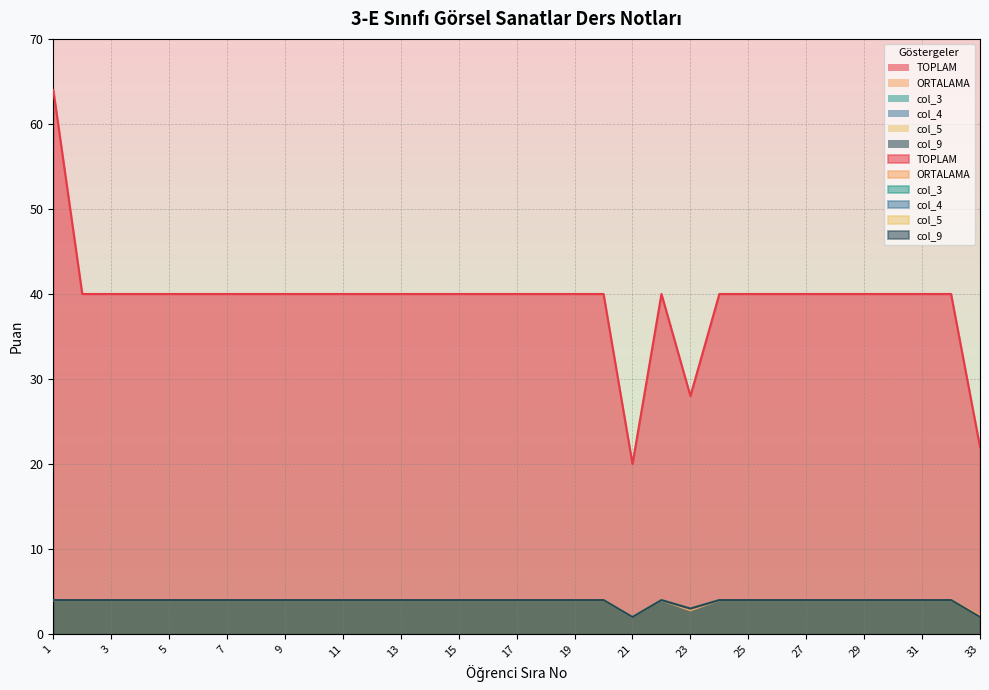

Rank the series by their maximum value, from lowest to highest.

ORTALAMA, col_3, col_4, col_5, col_9, TOPLAM